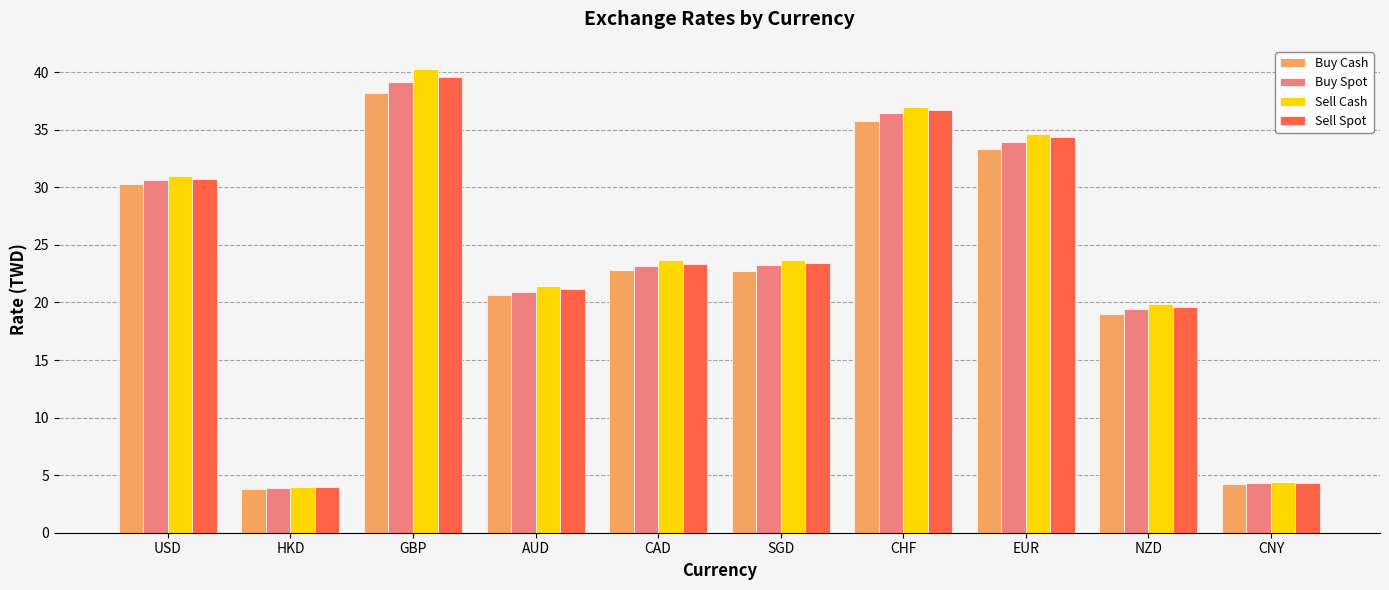

How many groups of bars are there?

10